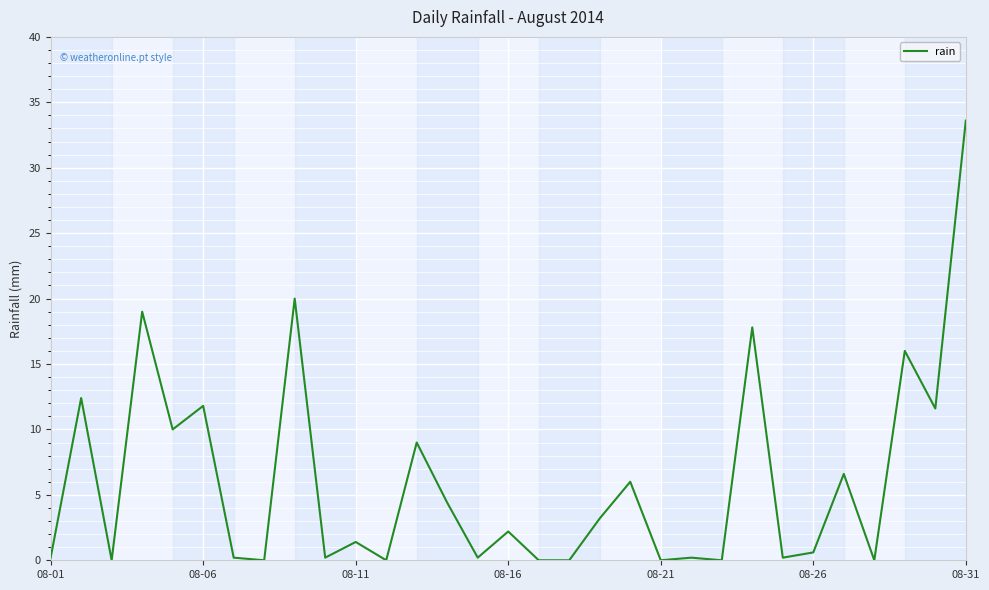

What is the difference between the maximum and minimum values?

33.6